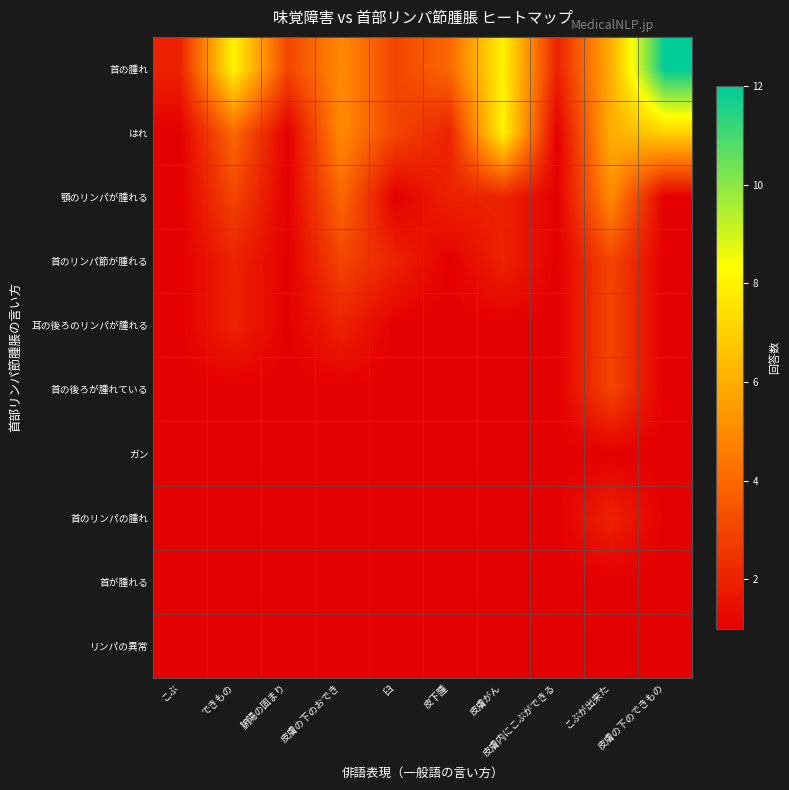

What is the spread (max minus min) of values at 腑陽の固まり?

2